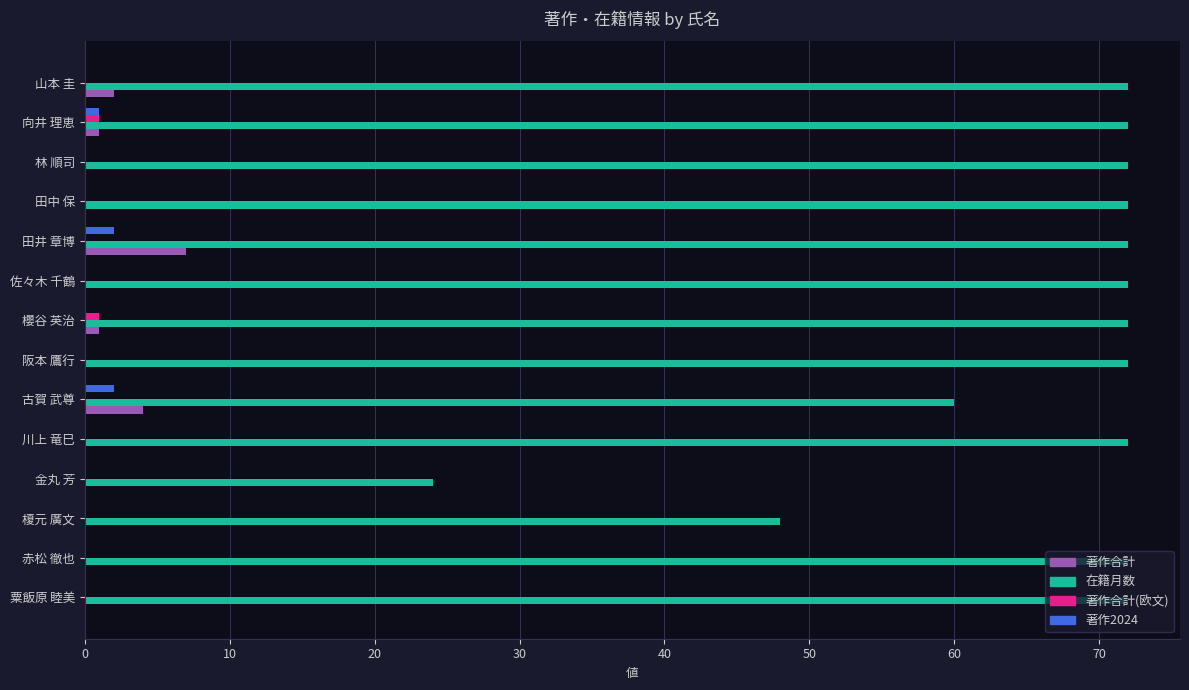

What is the total value across all series at 山本 圭?

74